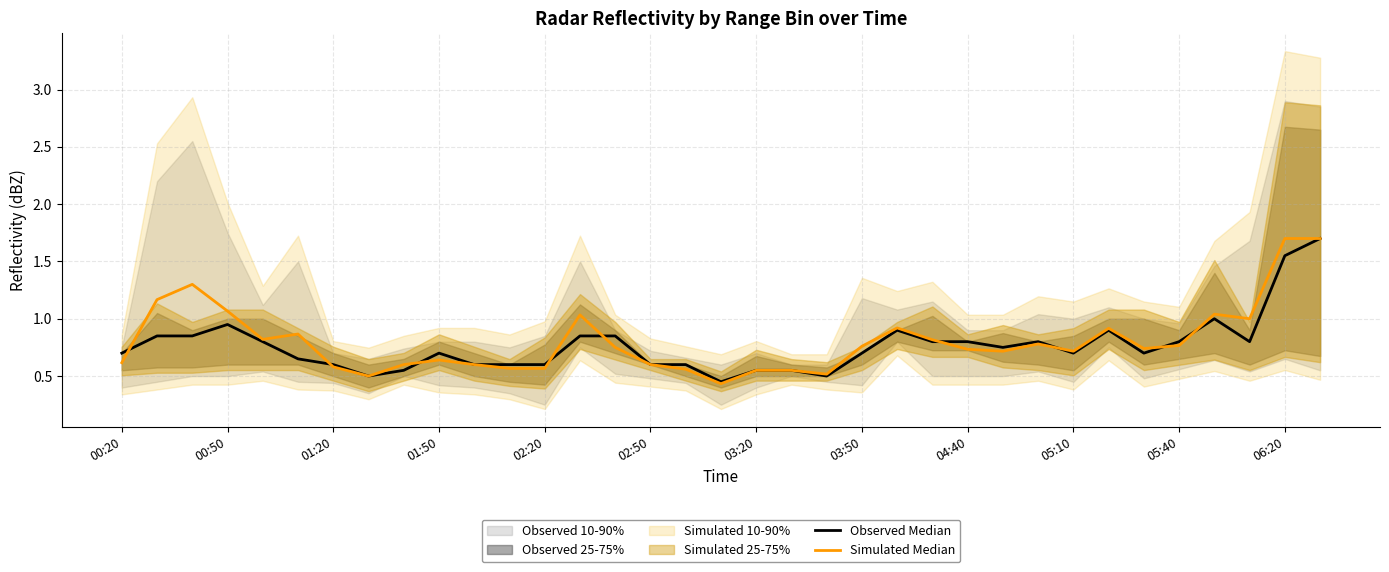

Reading right to left, extract all data points from this chart.

Observed Median: 1.7	1.5	0.8	1.0	0.8	0.7	0.9	0.7	0.8	0.8	0.8	0.8	0.9	0.7	0.5	0.6	0.6	0.5	0.6	0.6	0.9	0.9	0.6	0.6	0.6	0.7	0.6	0.5	0.6	0.6	0.8	0.9	0.9	0.9	0.7
Simulated Median: 1.7	1.7	1.0	1.0	0.8	0.7	0.9	0.7	0.8	0.7	0.7	0.8	0.9	0.8	0.5	0.5	0.5	0.4	0.6	0.6	0.8	1.0	0.6	0.6	0.6	0.6	0.6	0.5	0.6	0.9	0.8	1.1	1.3	1.2	0.6